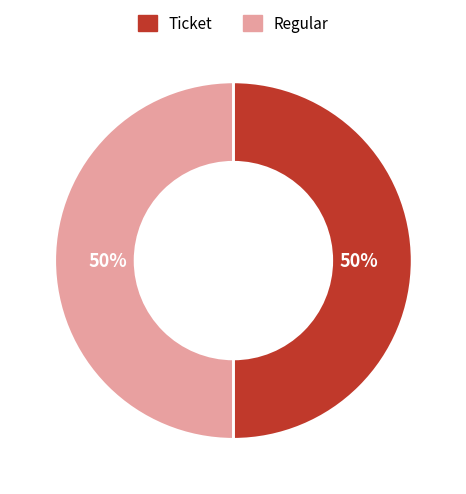

What percentage is the Ticket slice, to the nearest percent?

50%